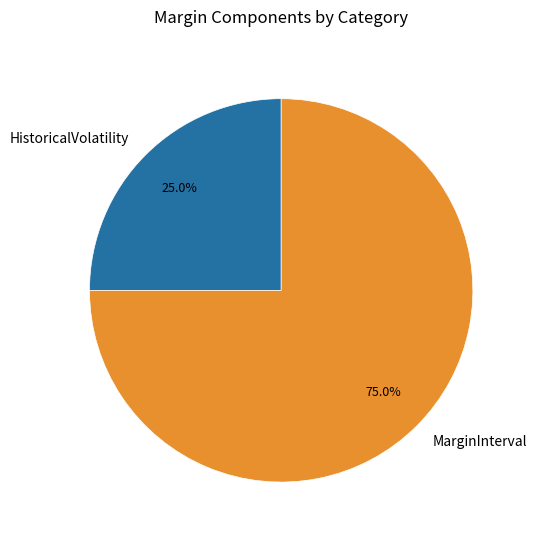

To the nearest percent, what is the difference between the largest and smallest slice percentages?

50%